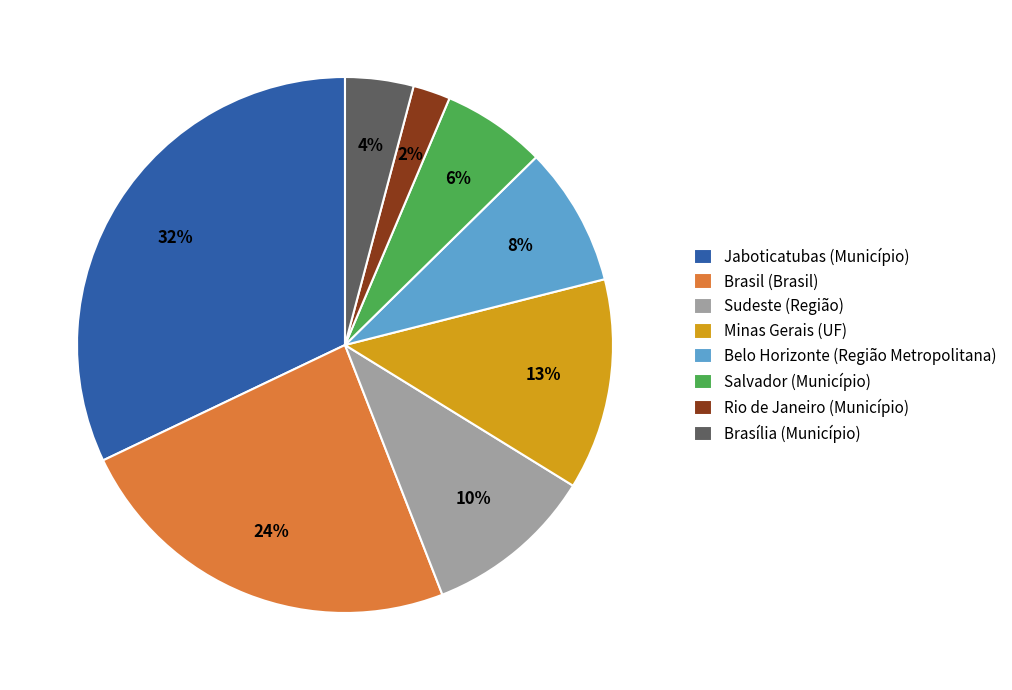

Is there any slice that represents more than half of the pie?

No